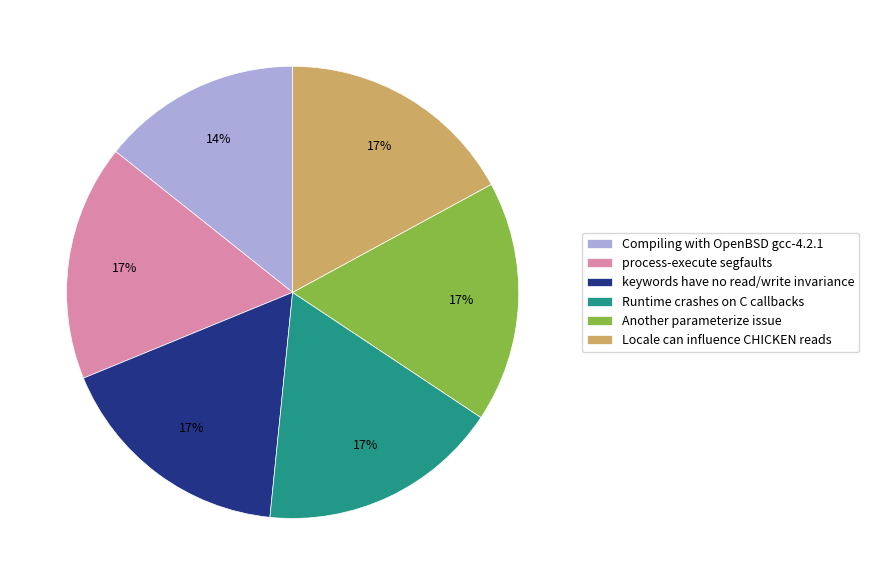

Which slice is the smallest?

Compiling with OpenBSD gcc-4.2.1